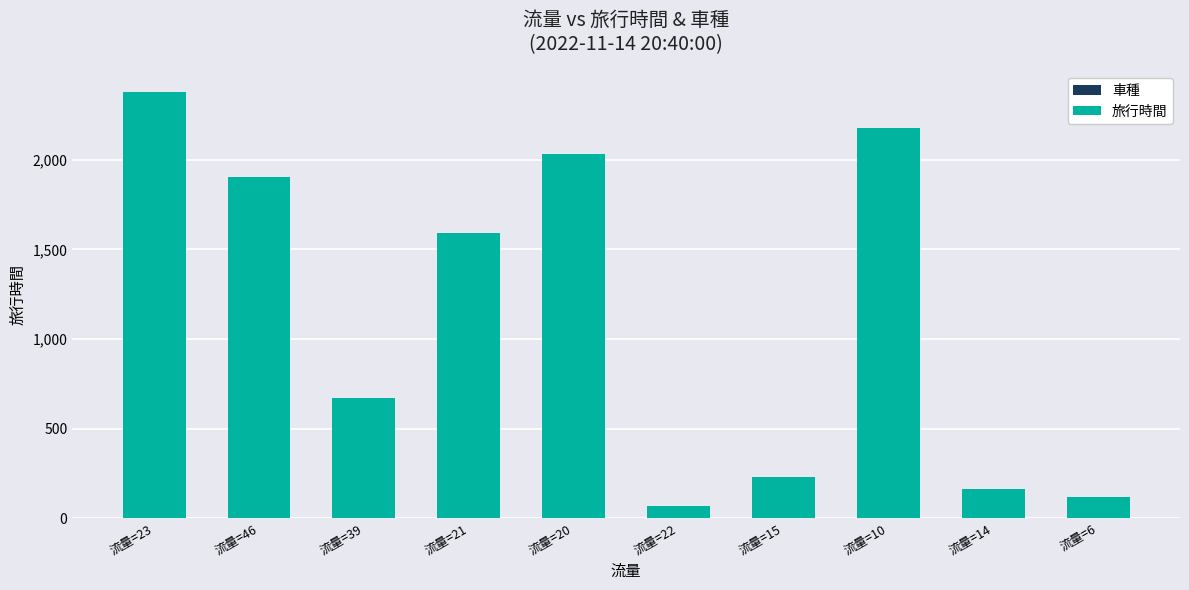

Is it true that the value at 流量=10 is 818?

False